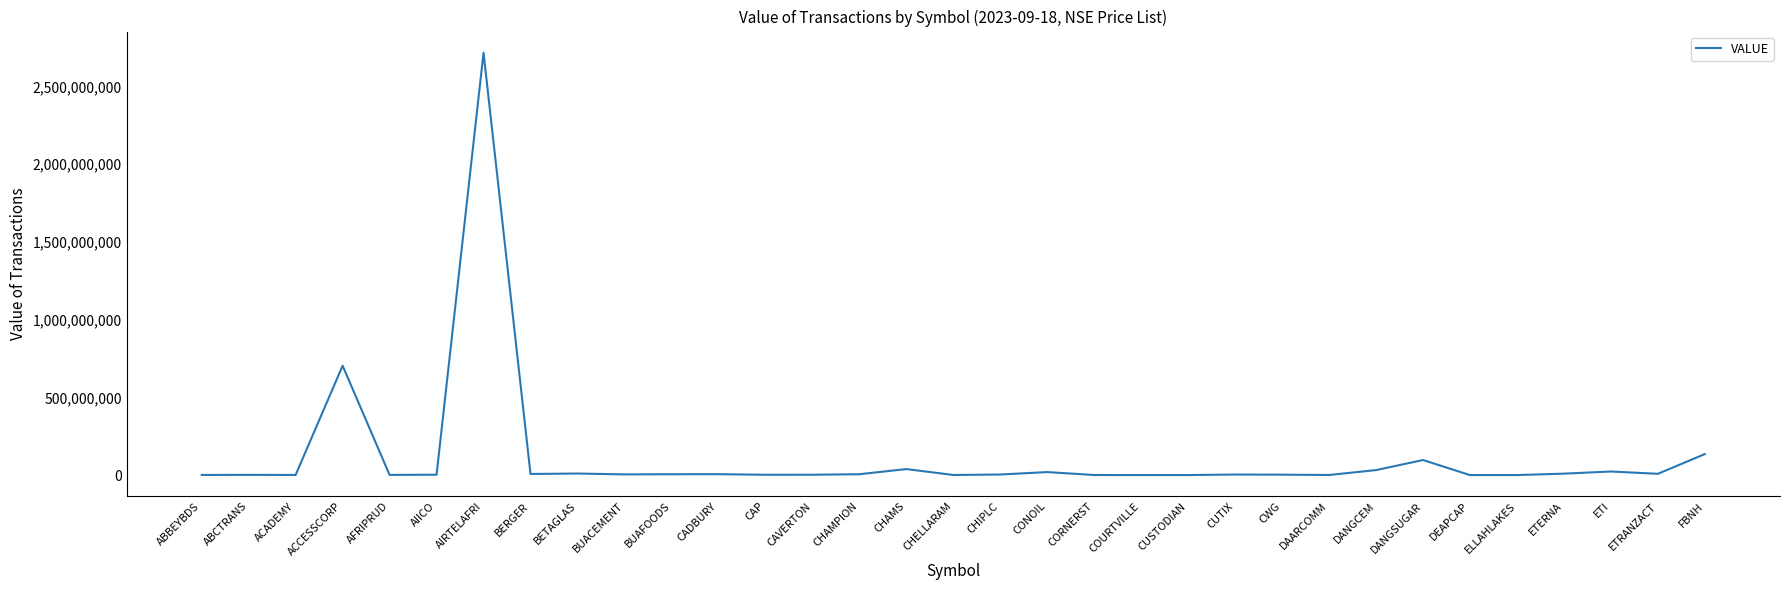

What is the greatest value displayed?

2716573725.0